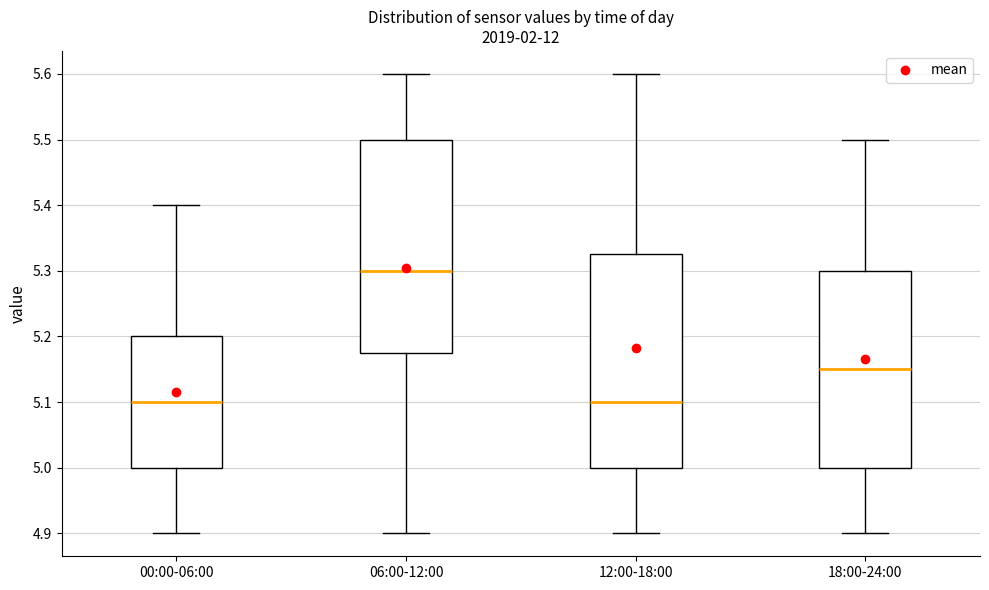

Reading left to right, read every box against the y-axis: the position of its median line, the range the box covers, and the ends of its whiskers. The values are not printed on the chart, so give them approximately, as read against the axis.

00:00-06:00: median 5.10, box 5.00 to 5.20, whiskers 4.90 to 5.40
06:00-12:00: median 5.30, box 5.18 to 5.50, whiskers 4.90 to 5.60
12:00-18:00: median 5.10, box 5.00 to 5.33, whiskers 4.90 to 5.60
18:00-24:00: median 5.15, box 5.00 to 5.30, whiskers 4.90 to 5.50